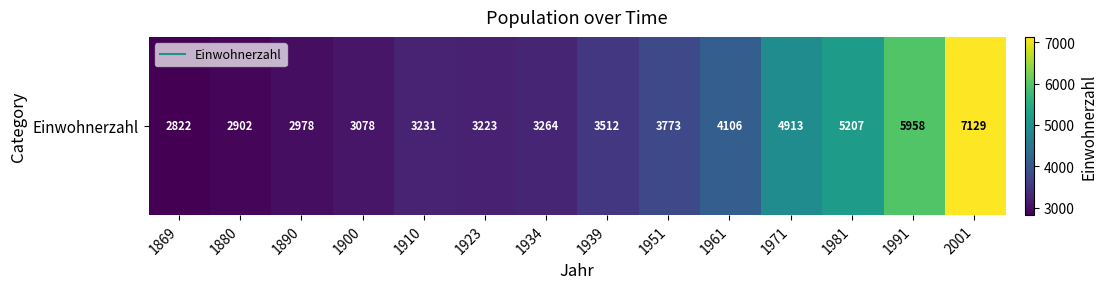

List the labels in order of value, largest first.

2001, 1991, 1981, 1971, 1961, 1951, 1939, 1934, 1910, 1923, 1900, 1890, 1880, 1869